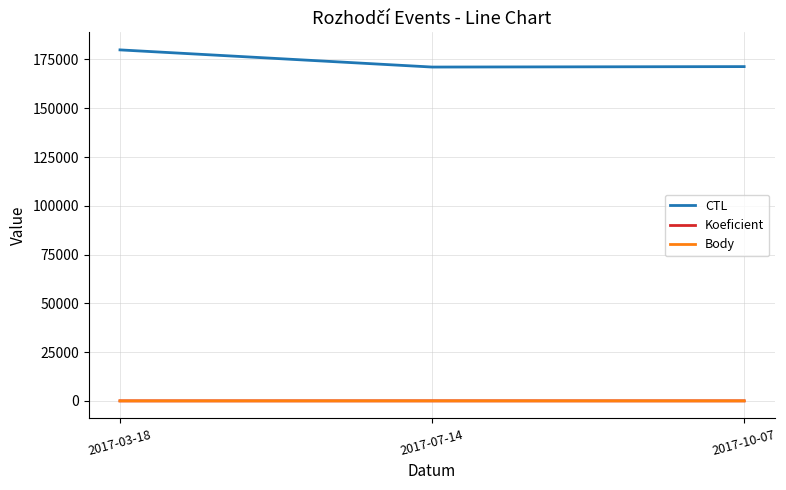

Does the chart display data point markers on the line(s)?

No